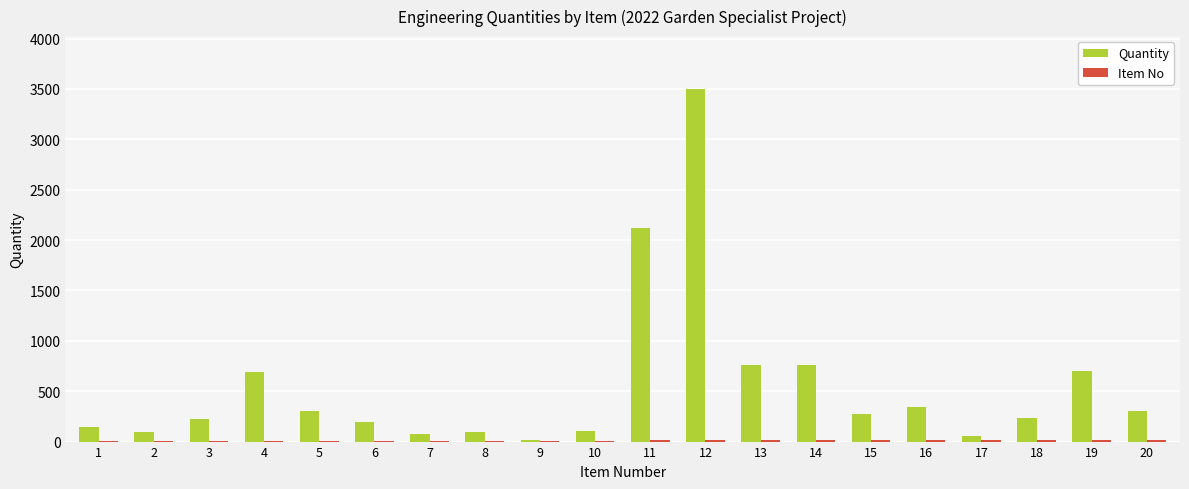

Which series changed the most between 5 and 19?

Quantity